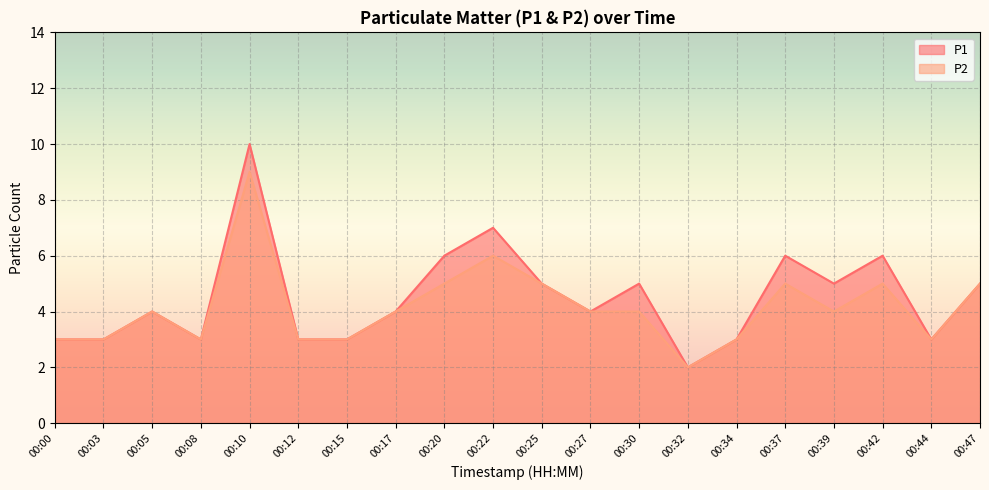

How many lines are shown in the chart?

2